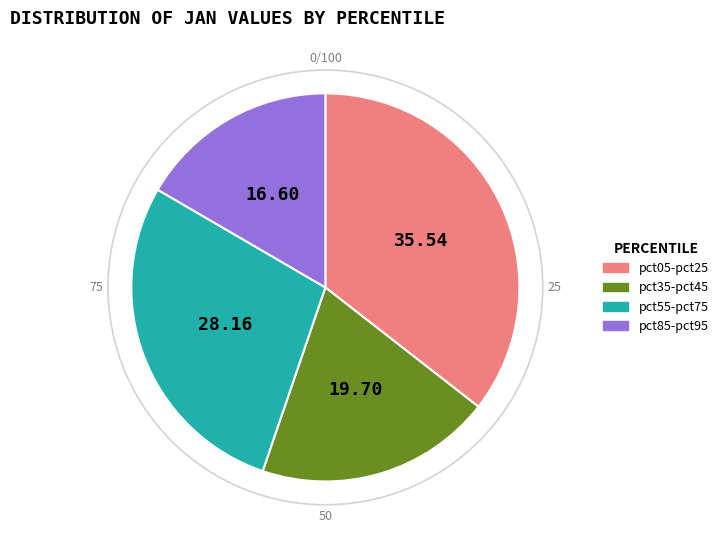

Rank the categories by value from lowest to highest.

pct85-pct95, pct35-pct45, pct55-pct75, pct05-pct25